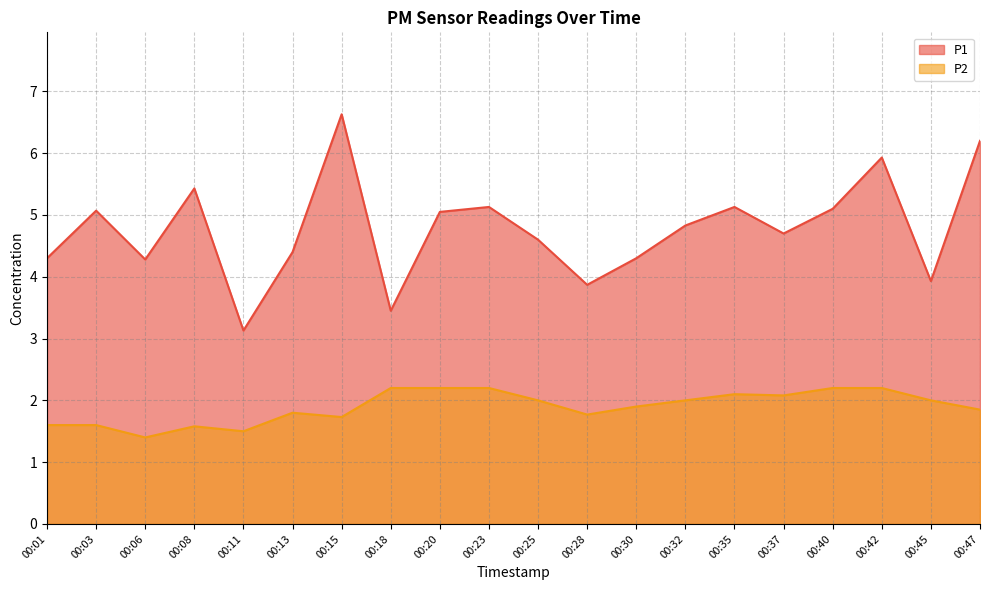

At which category is the sum across all series the highest?

00:15